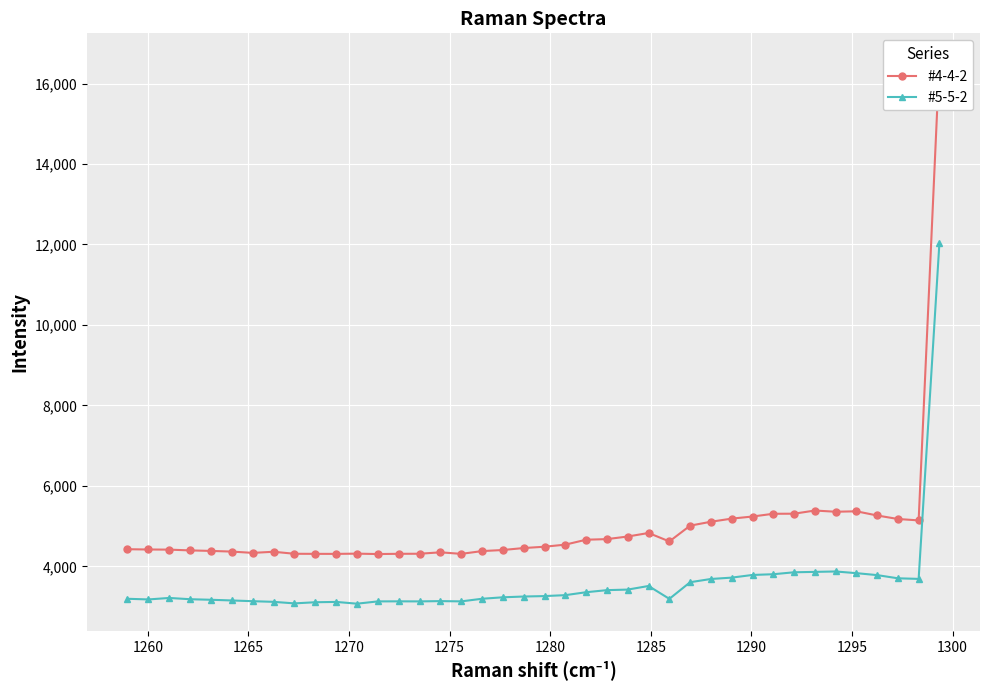

What is the lowest value of the #5-5-2 series?

3072.6